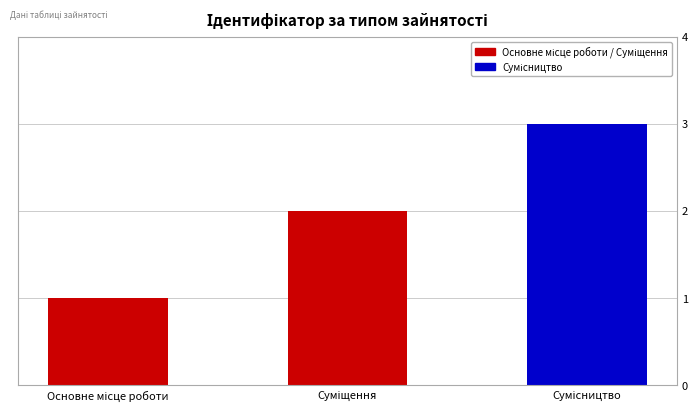

What is the sum of all values?

6